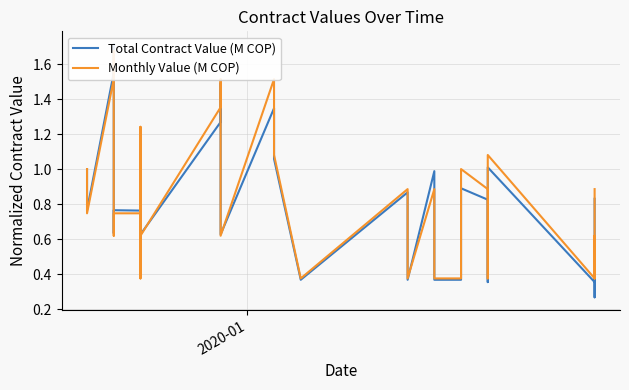

What is the highest value of the Total Contract Value (M COP) series?

1.7